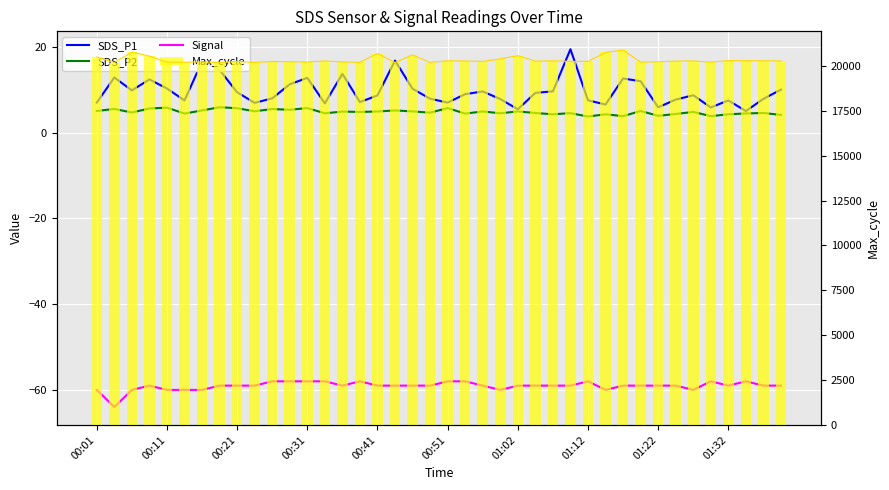

Which series has the largest range (max minus min)?

Max_cycle